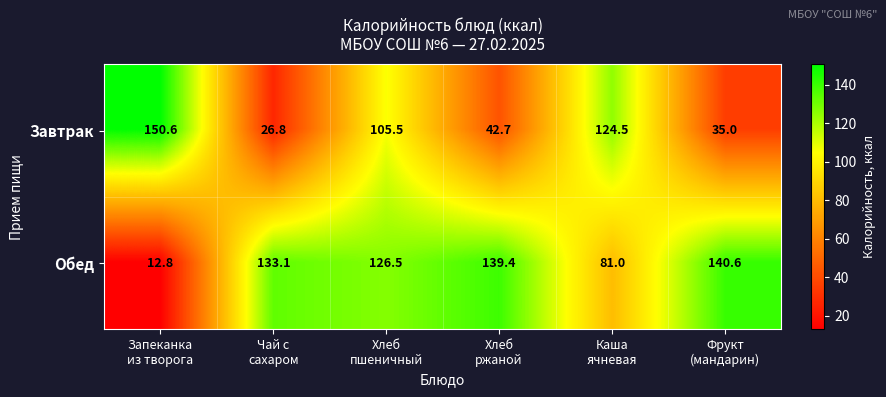

What is the maximum value for Завтрак?

150.6